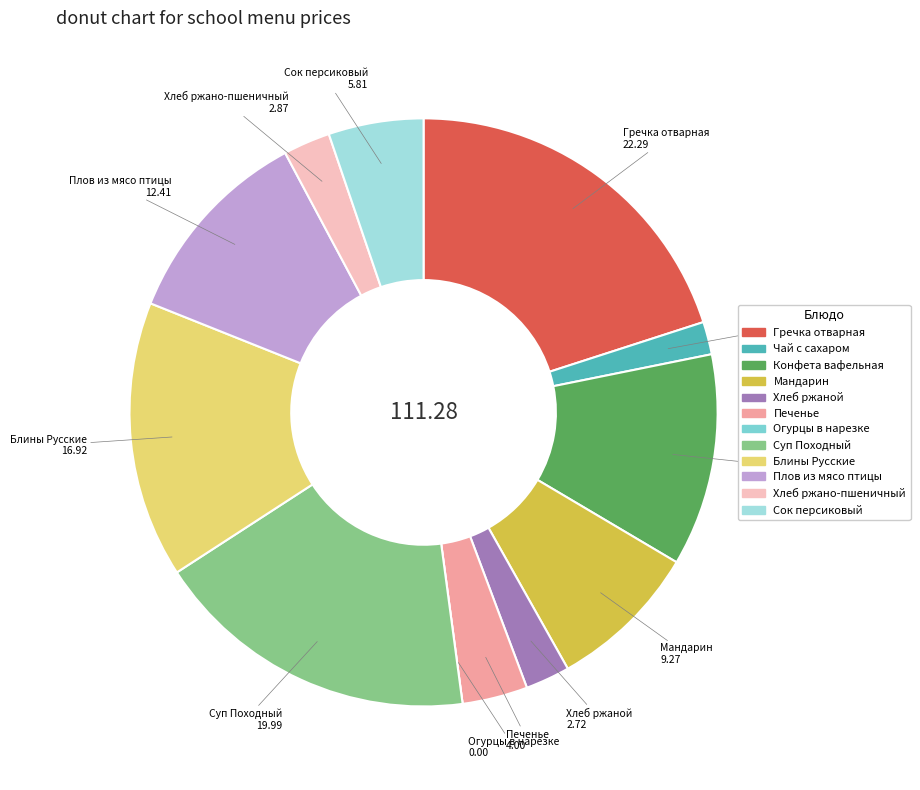

What is the ratio of the value at Гречка отварная to the value at Суп Походный?

1.1